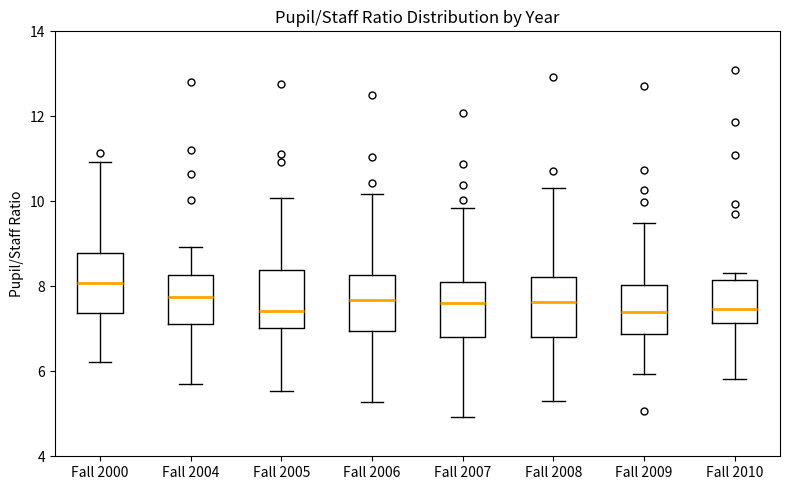

Reading left to right, transcribe this box plot: for each box, give where its median line is, the range the box spans, and where its two whiskers end, as read against the y-axis. The values are not printed on the chart, so give them approximately, as read against the axis.

Fall 2000: median 8.0, box 7.4 to 8.8, whiskers 6.2 to 11.0
Fall 2004: median 7.8, box 7.2 to 8.2, whiskers 5.6 to 9.0
Fall 2005: median 7.4, box 7.0 to 8.4, whiskers 5.6 to 10.0
Fall 2006: median 7.6, box 7.0 to 8.2, whiskers 5.2 to 10.2
Fall 2007: median 7.6, box 6.8 to 8.0, whiskers 5.0 to 9.8
Fall 2008: median 7.6, box 6.8 to 8.2, whiskers 5.2 to 10.4
Fall 2009: median 7.4, box 6.8 to 8.0, whiskers 6.0 to 9.4
Fall 2010: median 7.4, box 7.2 to 8.2, whiskers 5.8 to 8.4